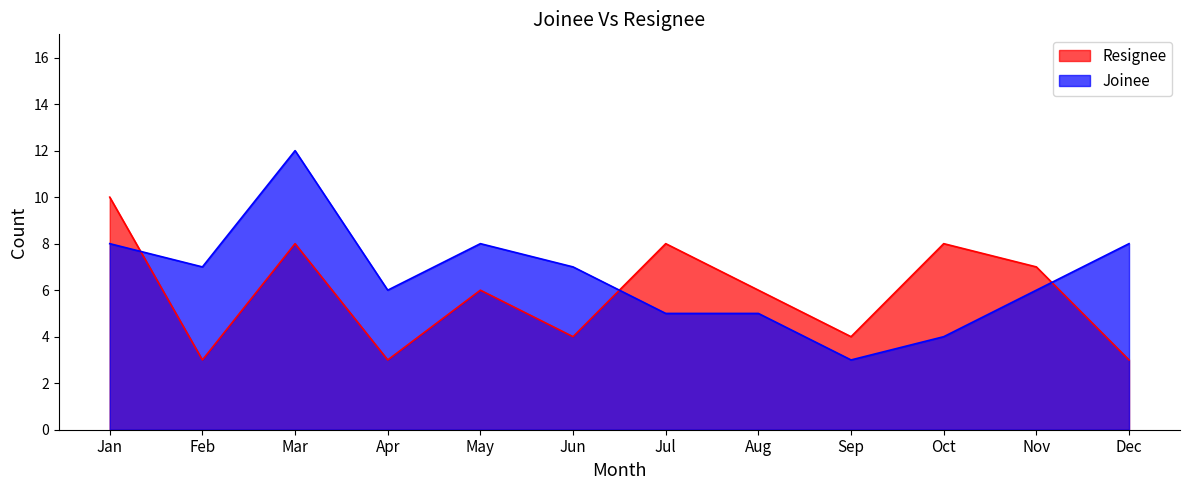

After their last crossing, which series has the higher values: Resignee or Joinee?

Joinee